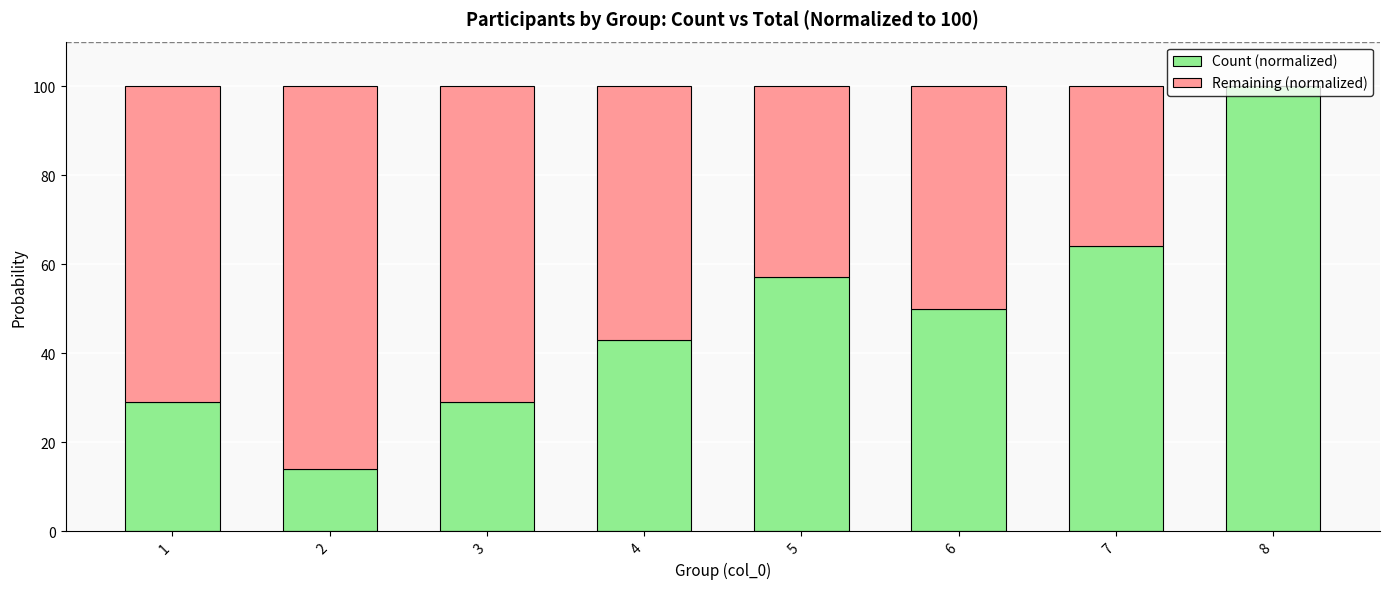

How many series are shown in this chart?

2